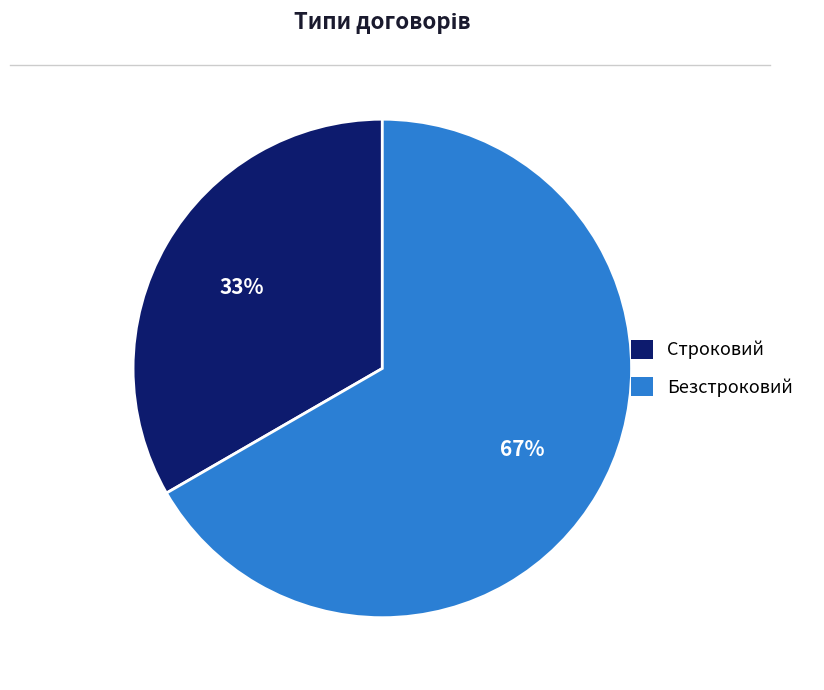

Is there a majority slice in this chart?

Yes